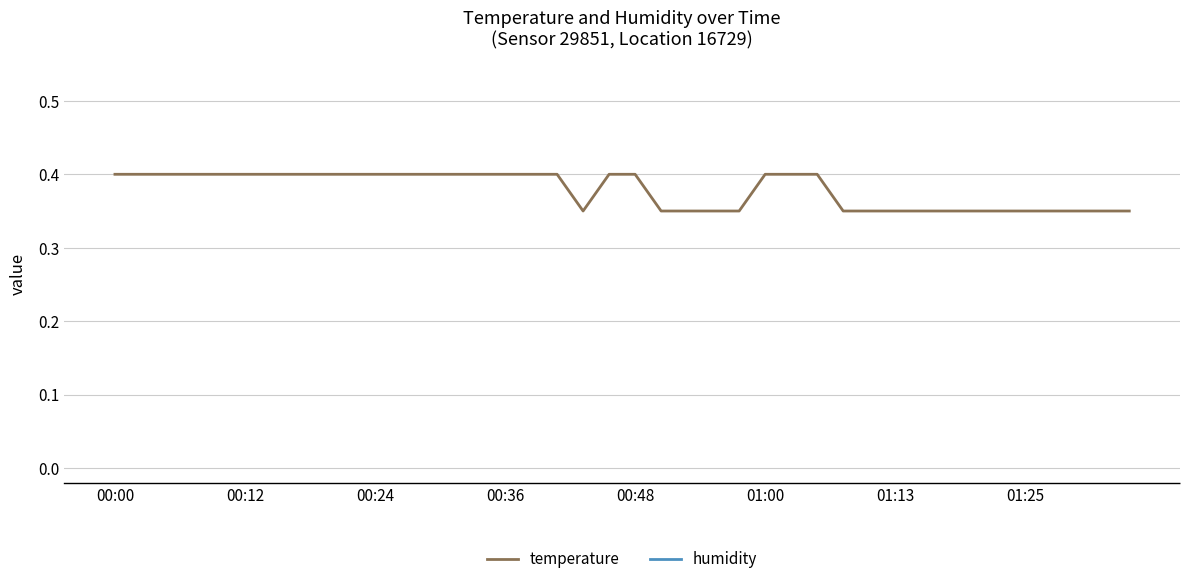

What is the highest value of the humidity series?

0.7